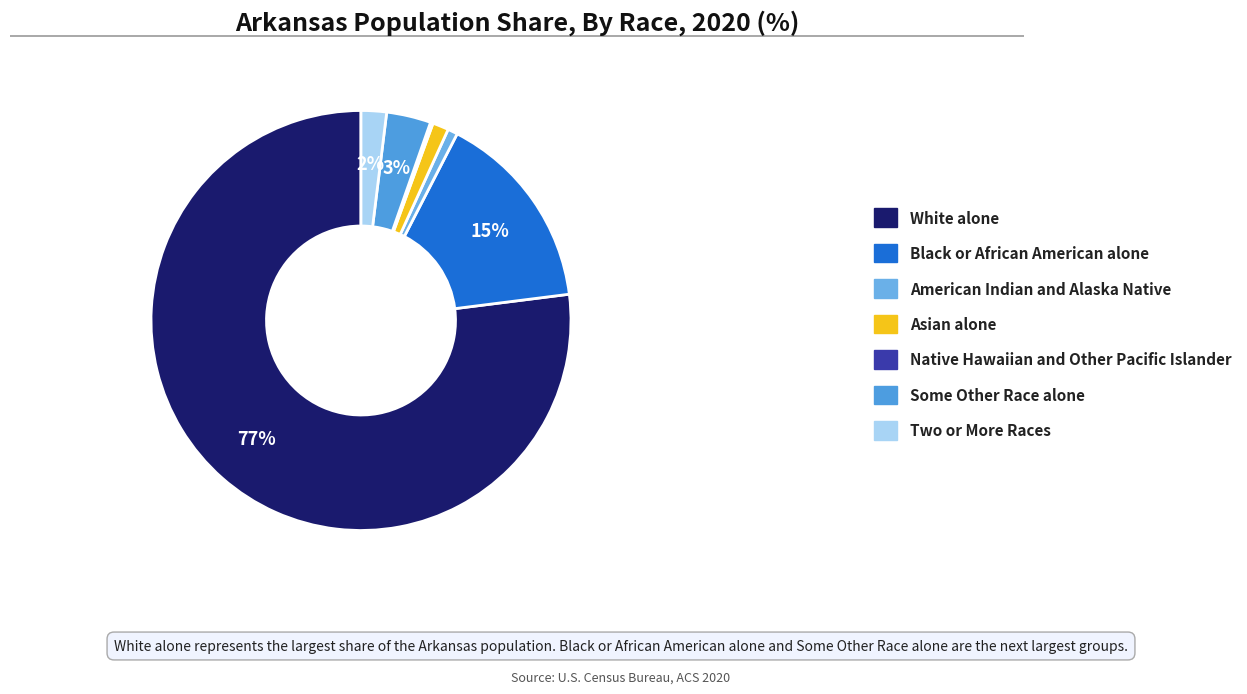

Rank the categories by value from highest to lowest.

White alone, Black or African American alone, Some Other Race alone, Two or More Races, Asian alone, American Indian and Alaska Native, Native Hawaiian and Other Pacific Islander